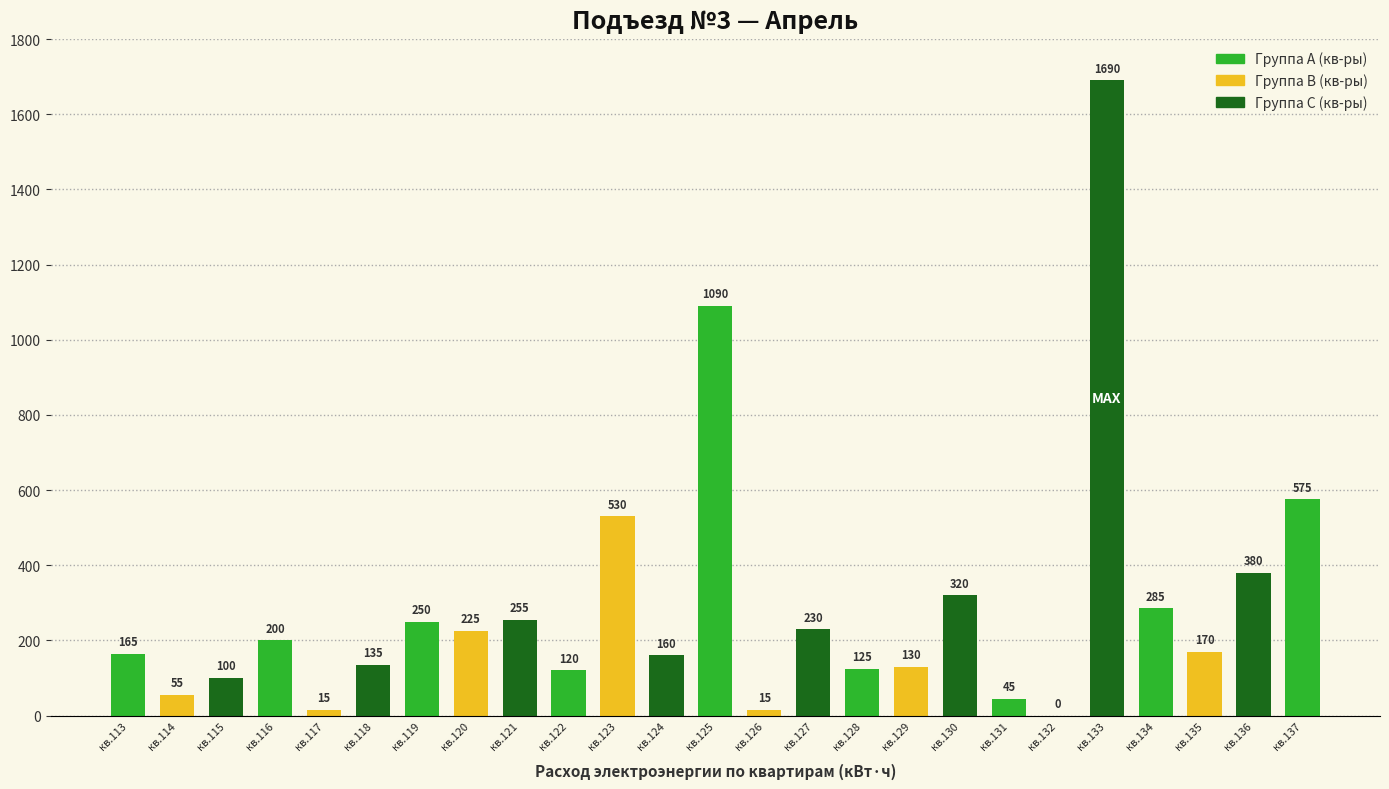

The value at кв.135 is 170. True or false?

True